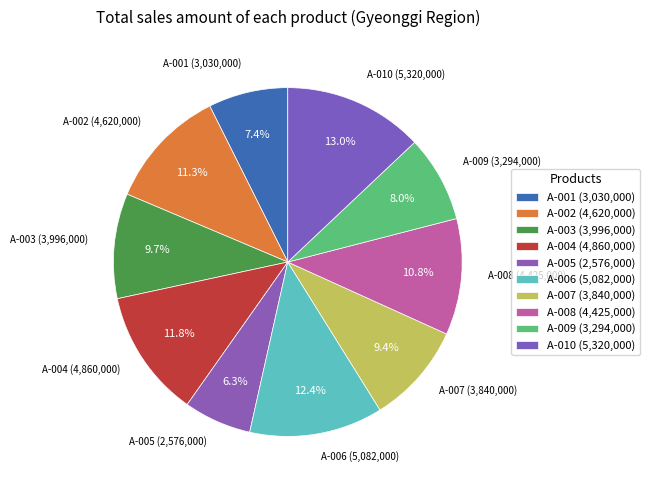

Rank the categories by value from highest to lowest.

A-010, A-006, A-004, A-002, A-008, A-003, A-007, A-009, A-001, A-005